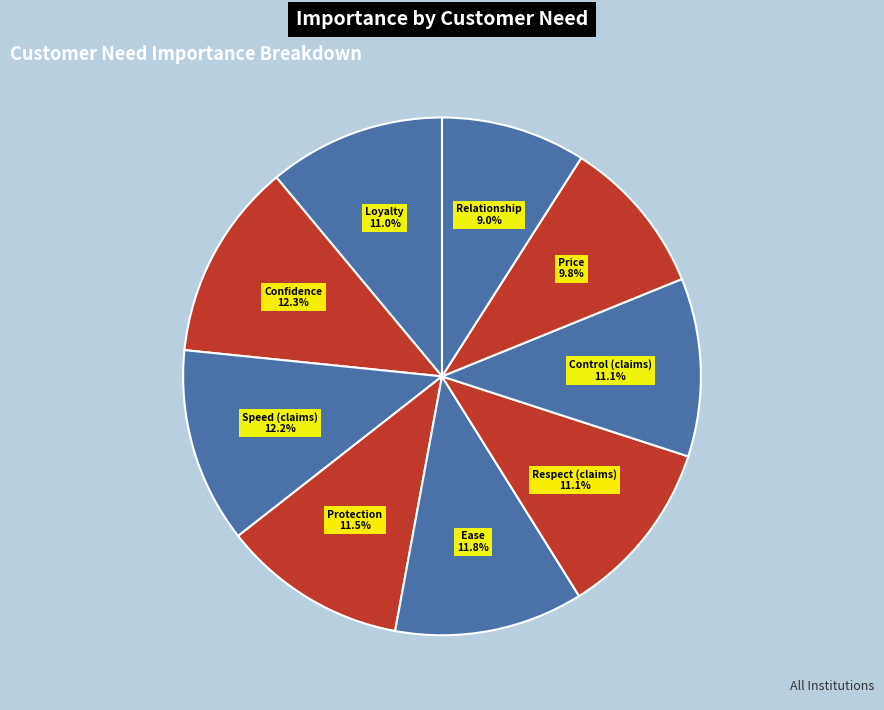

How many slices are in this pie chart?

9